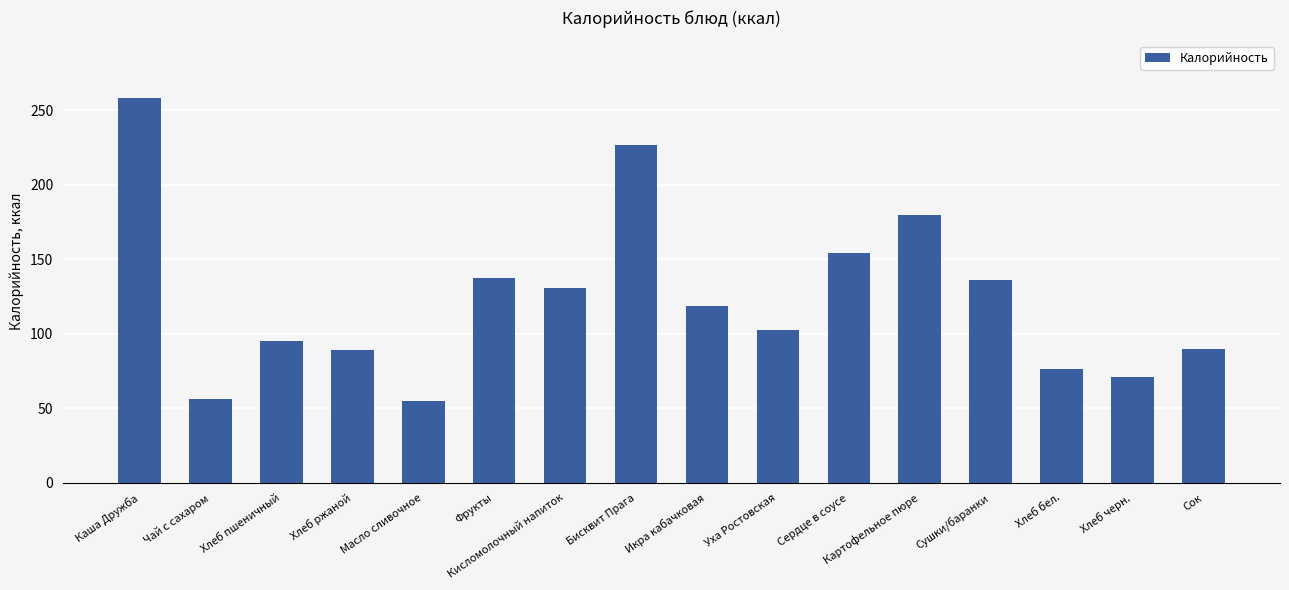

The chart shows a value of 56.0 at Чай с сахаром. True or false?

True